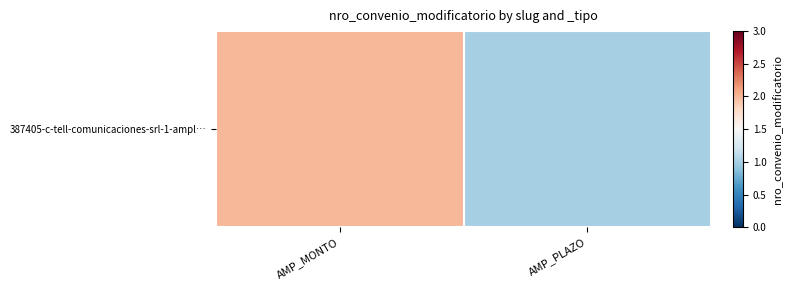

What is the change in value from AMP_MONTO to AMP_PLAZO?

-1